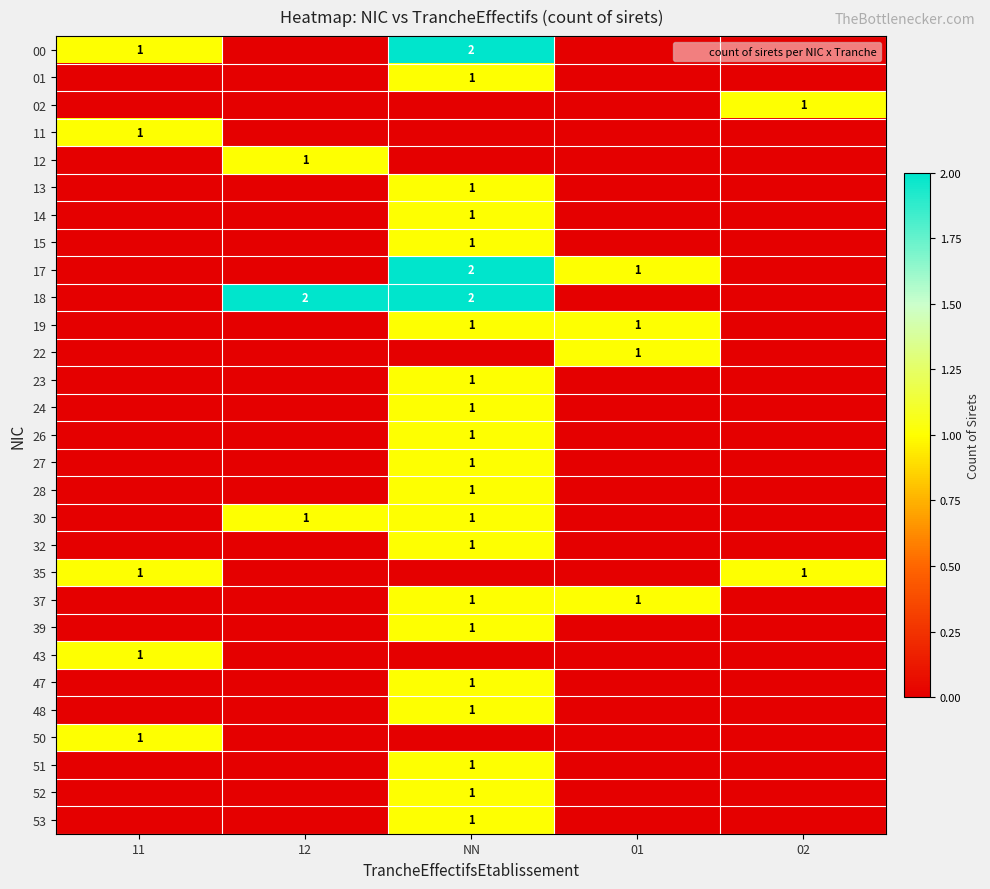

True or false: 48 has a value of 1 at NN.

True